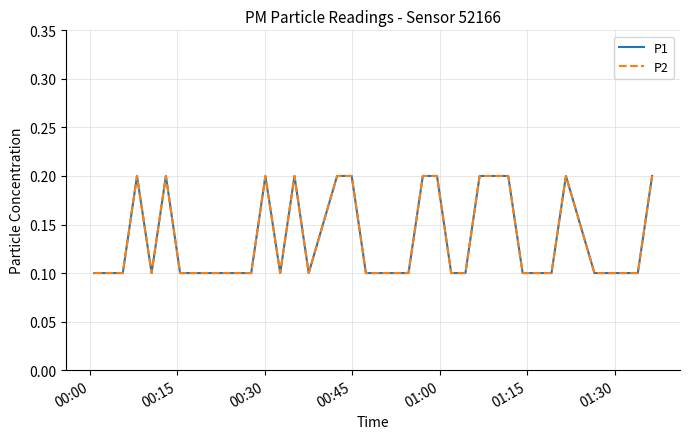

In P2, how many points are higher than both neighbors (excluding endpoints)?

5